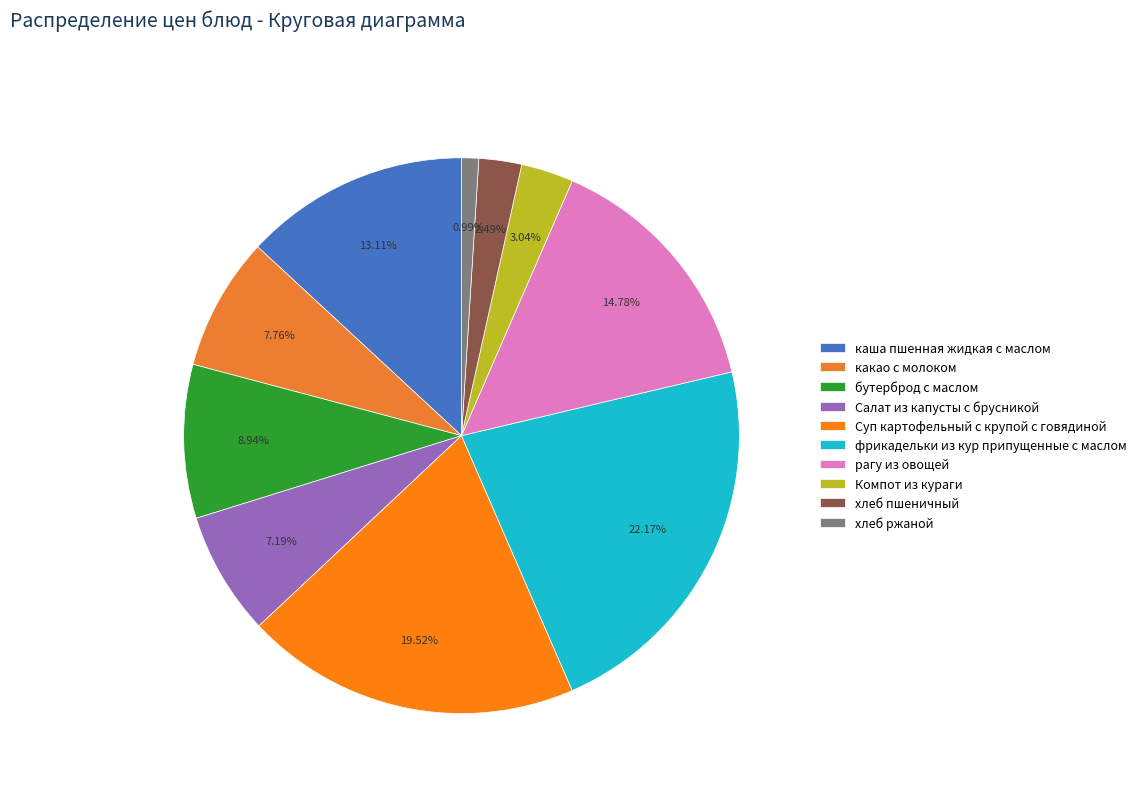

What percentage is the хлеб ржаной slice, to the nearest percent?

1%